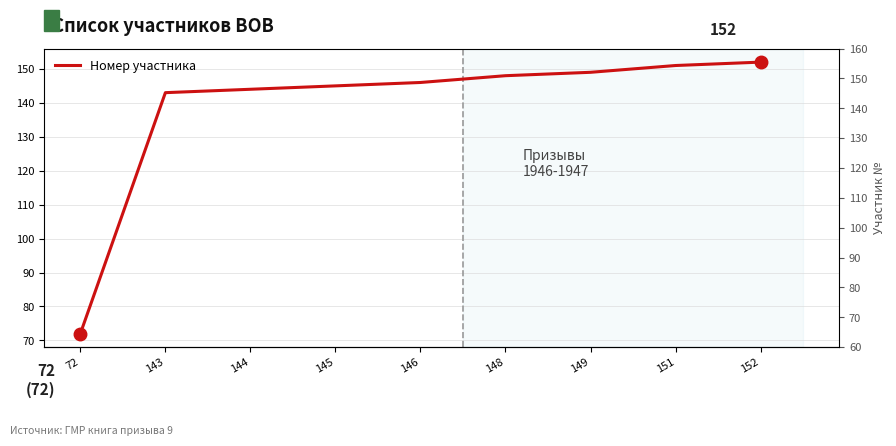

Does the chart have visible grid lines?

Yes